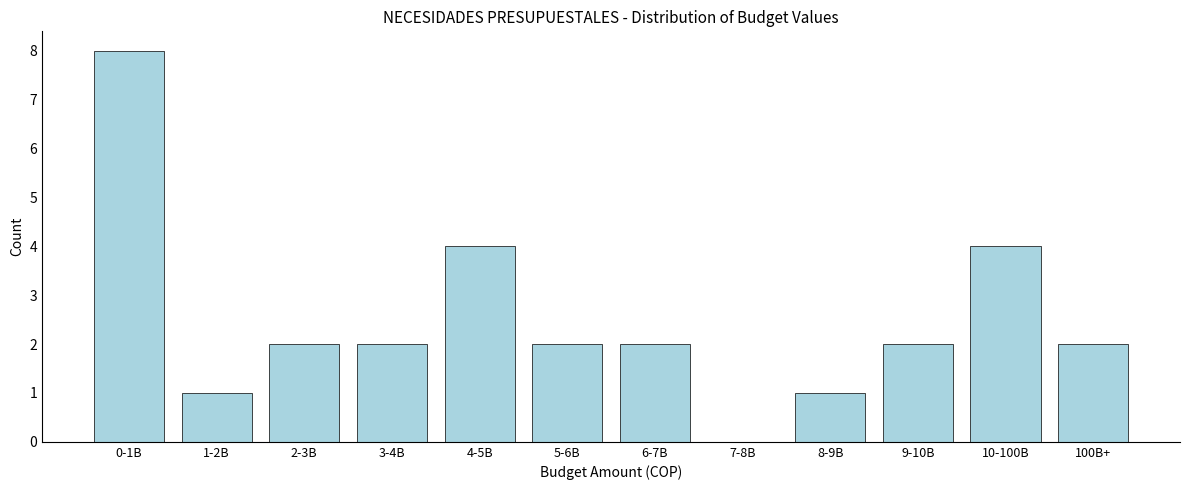

Reading left to right, list all the values displayed in this chart.

0-1B=8	1-2B=1	2-3B=2	3-4B=2	4-5B=4	5-6B=2	6-7B=2	7-8B=0	8-9B=1	9-10B=2	10-100B=4	100B+=2